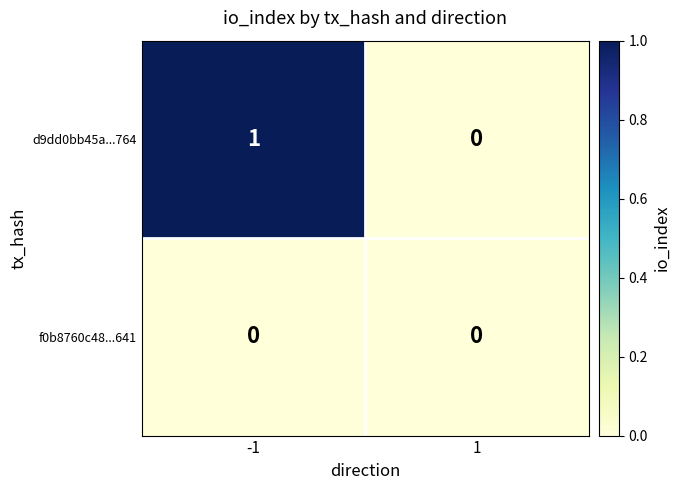

What is the total value across all series at -1?

1